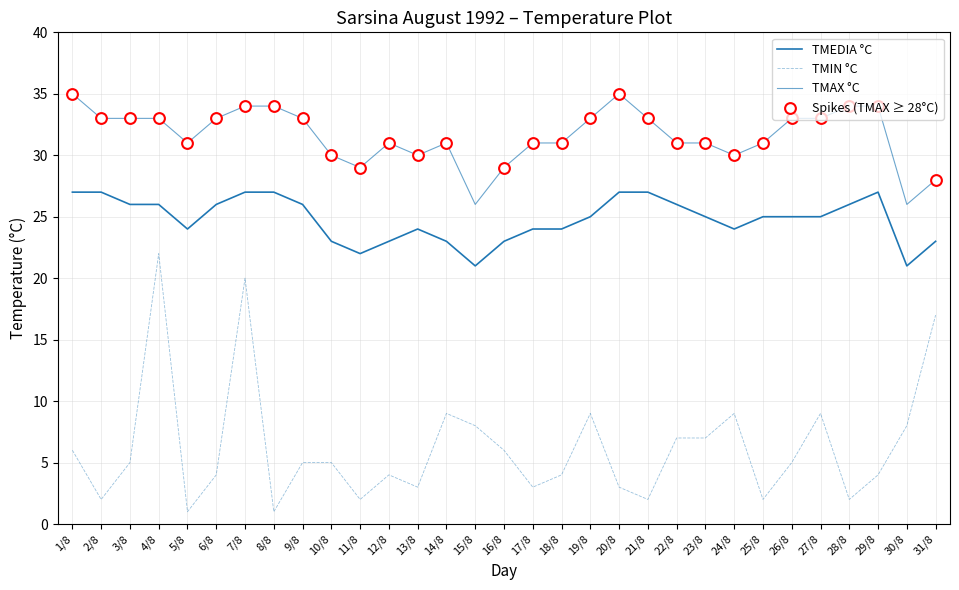

At which category is the sum across all series the highest?

4/8